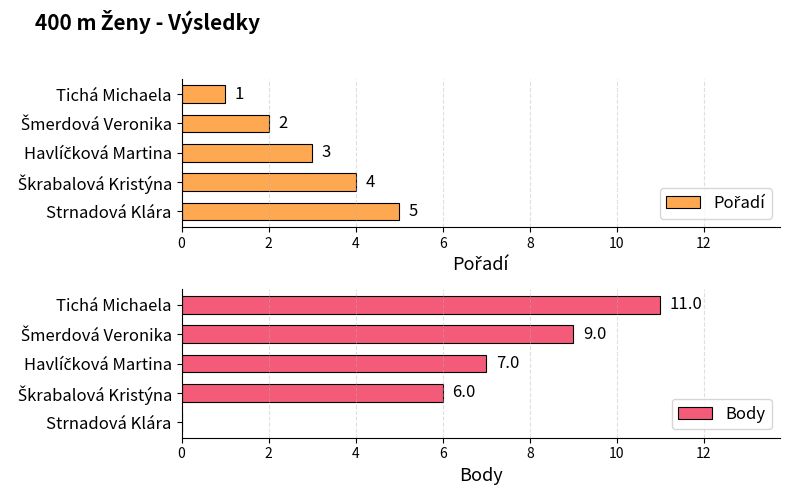

True or false: Body has a value of 15 at Tichá Michaela.

False